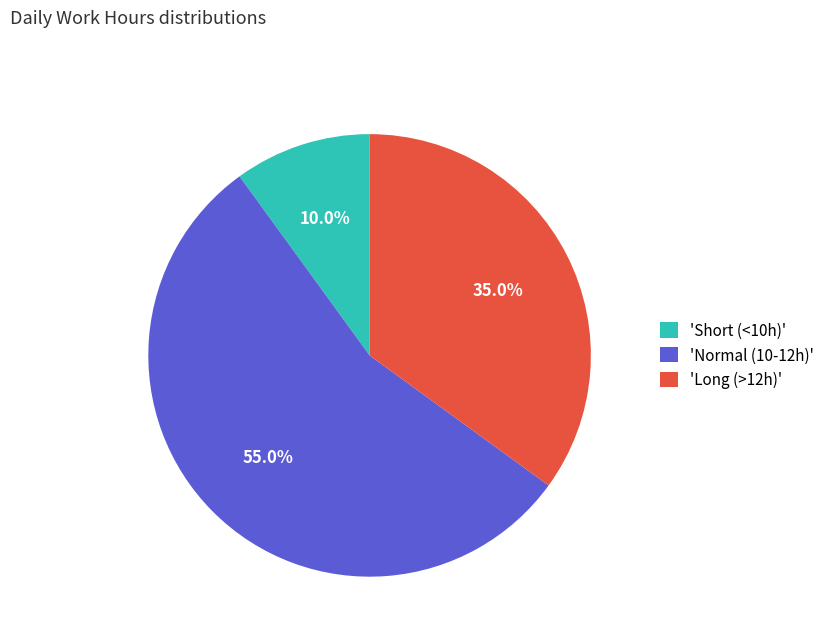

Rank the categories by value from lowest to highest.

'Short (<10h)', 'Long (>12h)', 'Normal (10-12h)'